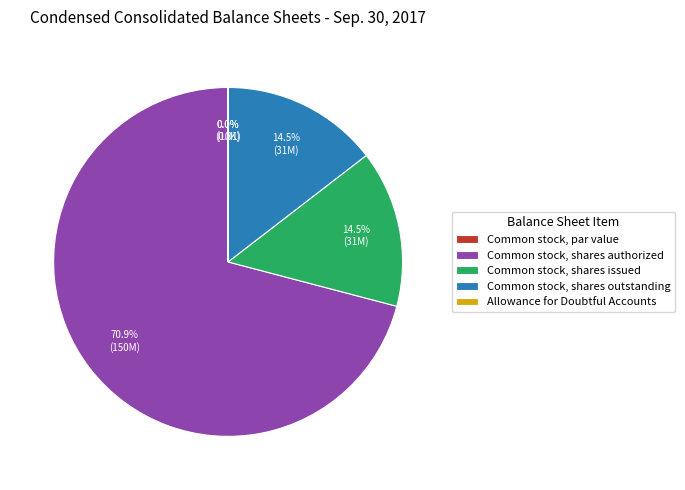

Combined, what portion of the pie is Common stock, shares issued and Allowance for Doubtful Accounts?

14.5%